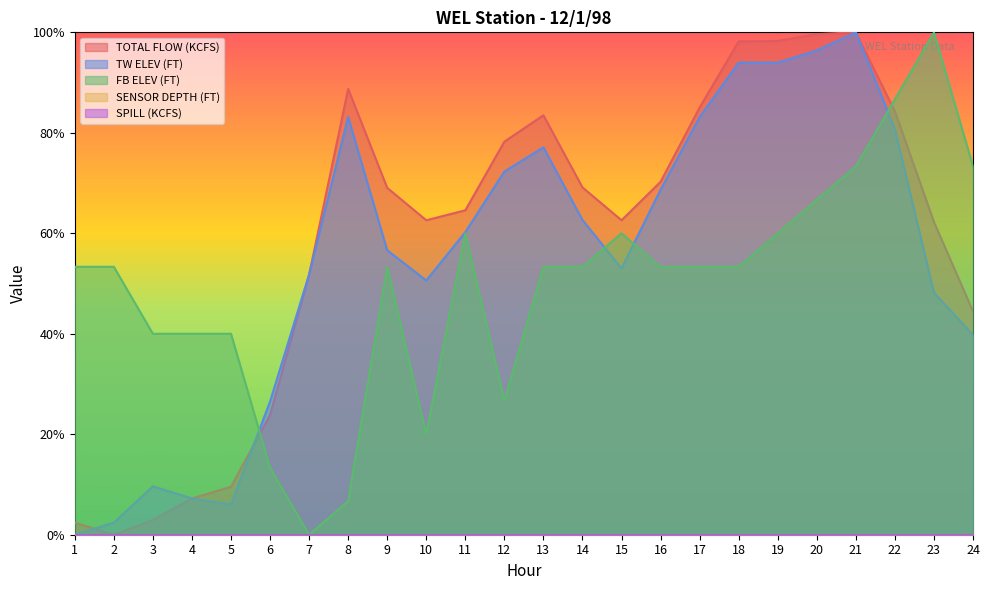

True or false: TW ELEV (FT) and FB ELEV (FT) intersect in this chart.

True